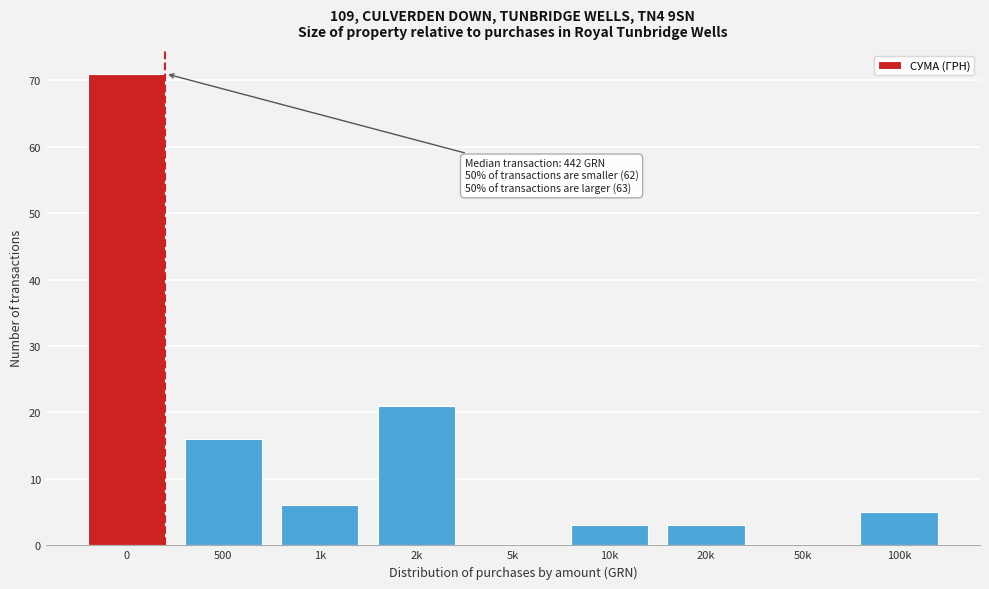

Reading left to right, transcribe all the data shown in this chart.

0=71	500=16	1k=6	2k=21	5k=0	10k=3	20k=3	50k=0	100k=5